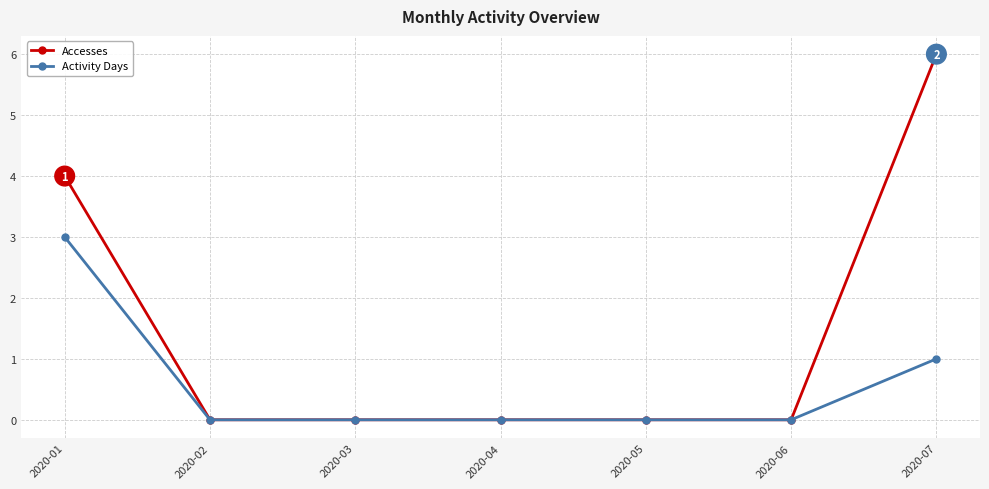

Which series has the largest total across all categories?

Accesses